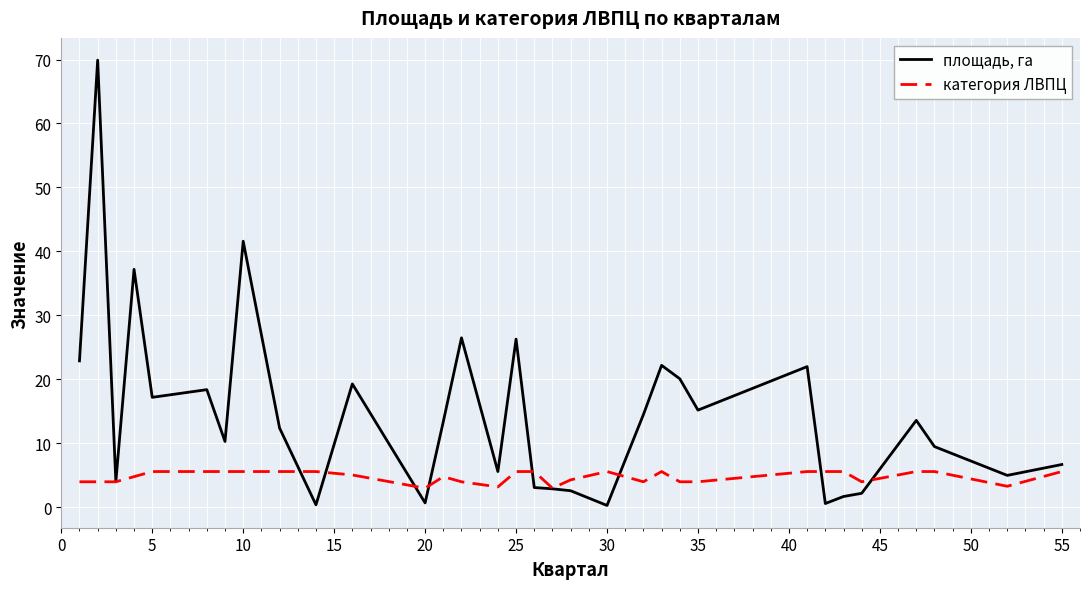

What is the highest value of the площадь, га series?

69.9